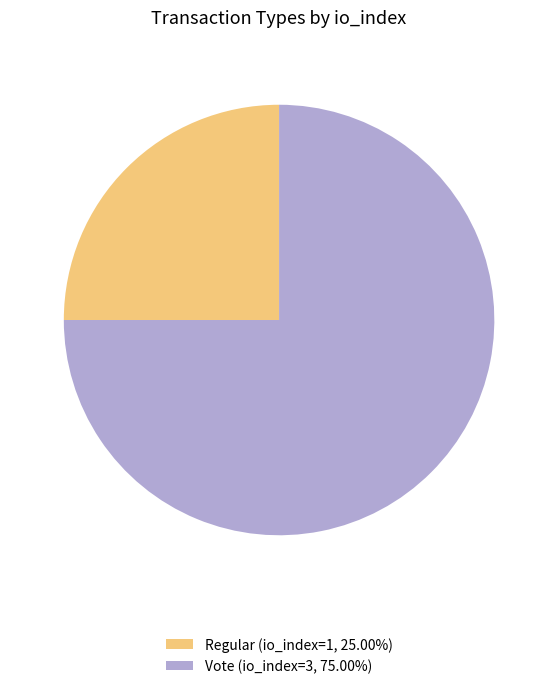

Is the sum of Regular (io_index=1, 25.00%) and Vote (io_index=3, 75.00%) greater than half?

Yes